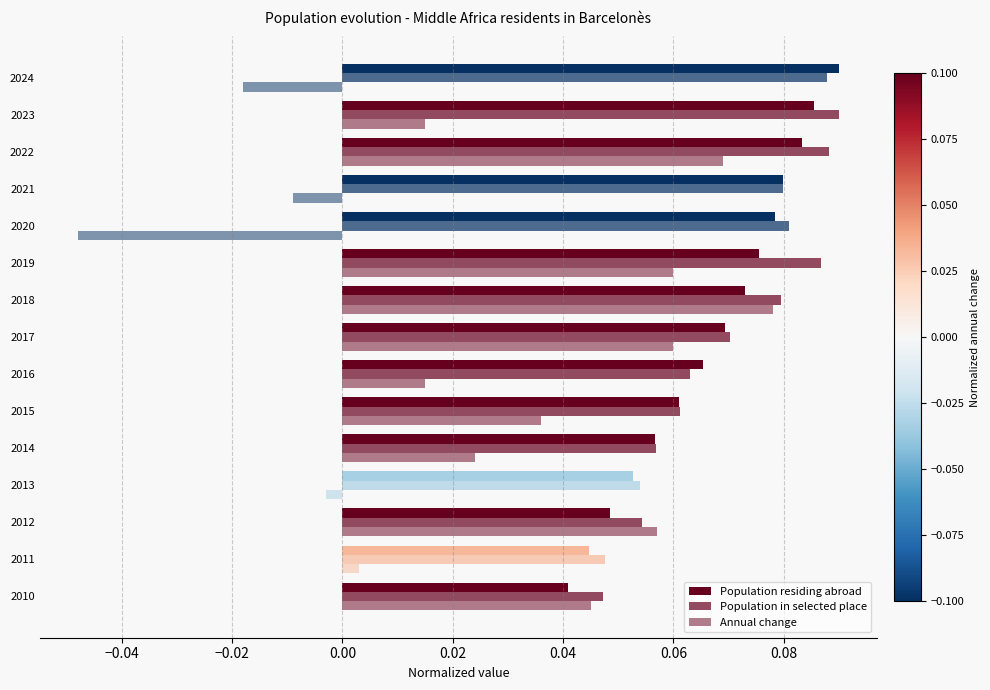

Count the number of categories in the chart.

15